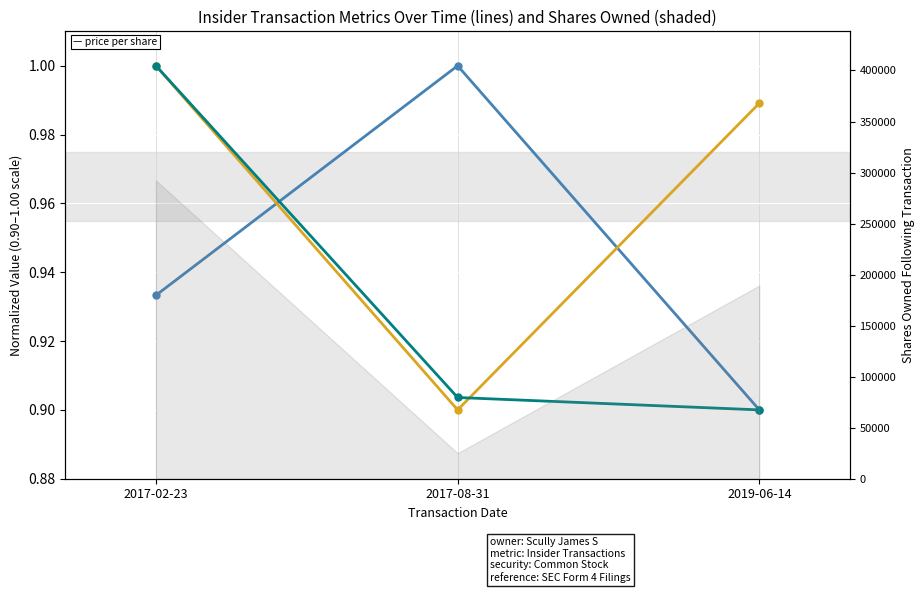

At 2017-02-23, list the series in order from largest to smallest.

Transaction Shares, Transaction Value, Price per Share